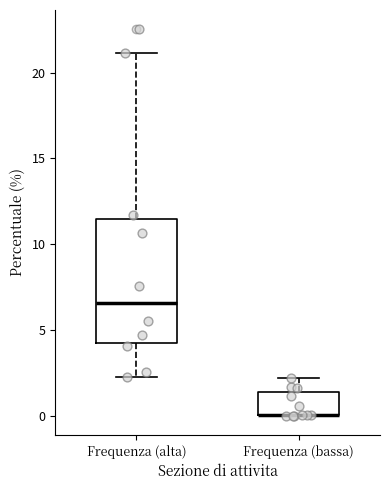

Reading left to right, transcribe this box plot: for each box, give where its median line is, the range the box spans, and where its two whiskers end, as read against the y-axis. The values are not printed on the chart, so give them approximately, as read against the axis.

Frequenza (alta): median 6.5, box 4.0 to 11.5, whiskers 2.5 to 21.0
Frequenza (bassa): median 0.0 (drawn on the box's lower edge), box 0.0 to 1.5, whiskers 0.0 to 2.0